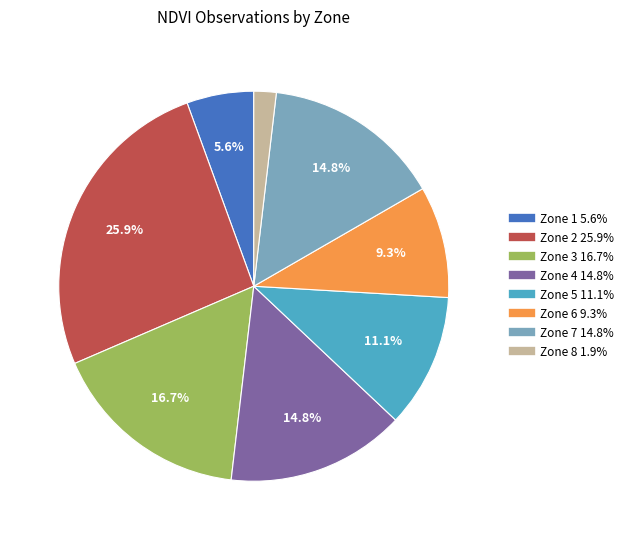

What is the smallest slice in the pie chart?

Zone 8